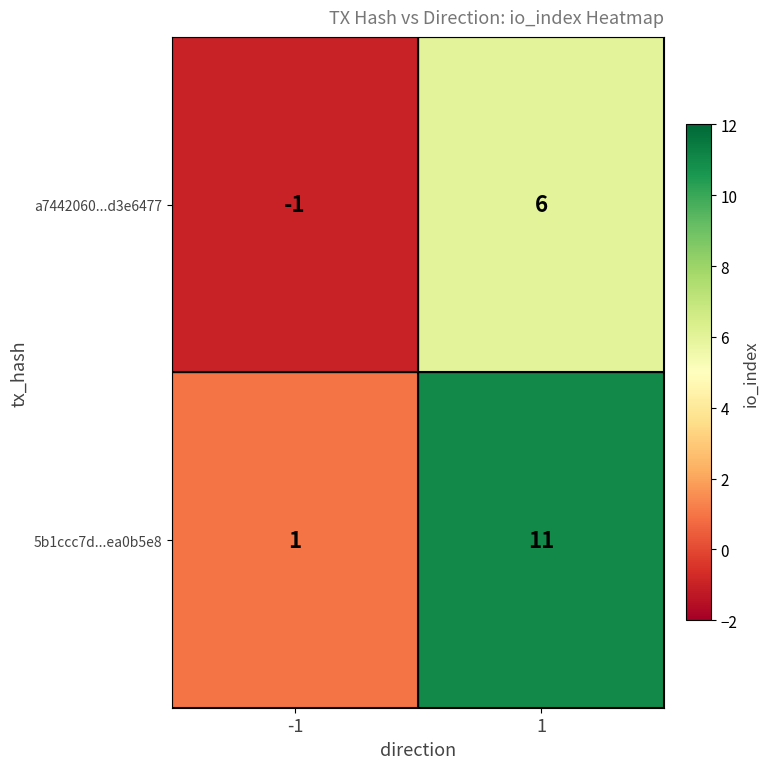

Is it true that a7442060...d3e6477 equals 10 at 1?

False